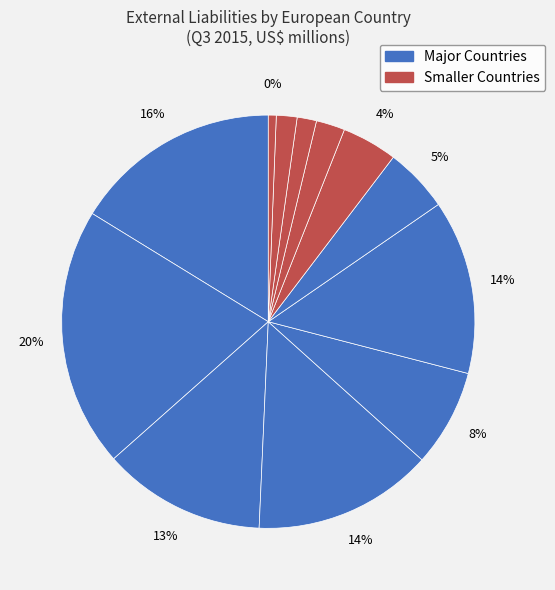

What portion of the pie excludes Spain?

97.7%